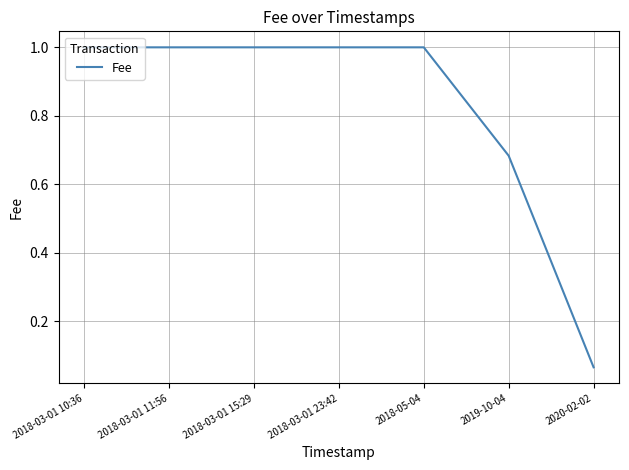

Which label corresponds to the smallest value in the chart?

2020-02-02